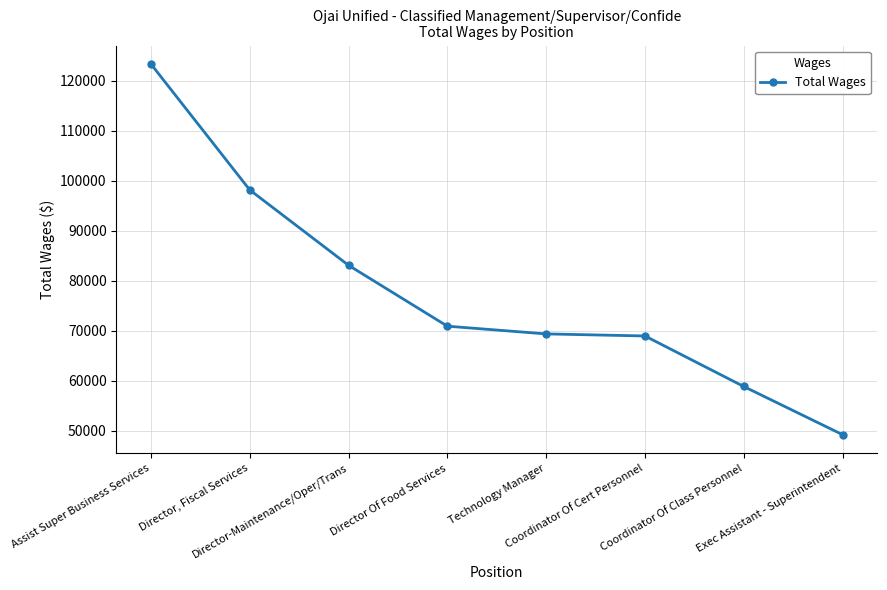

What is the label of the 6th point from the left?

Coordinator Of Cert Personnel